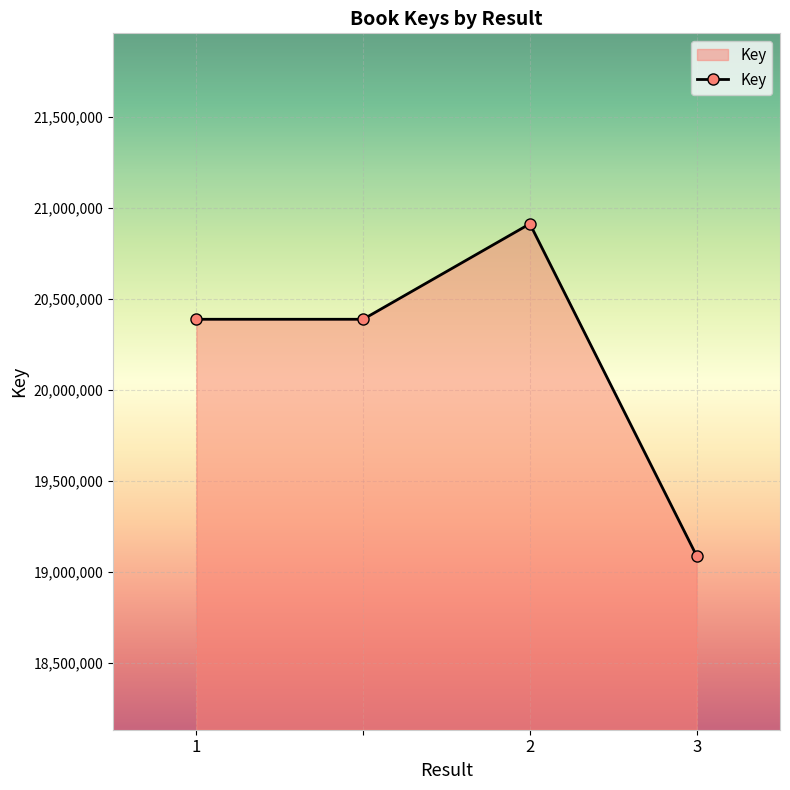

True or false: the data has more than 0 interior local peaks.

True